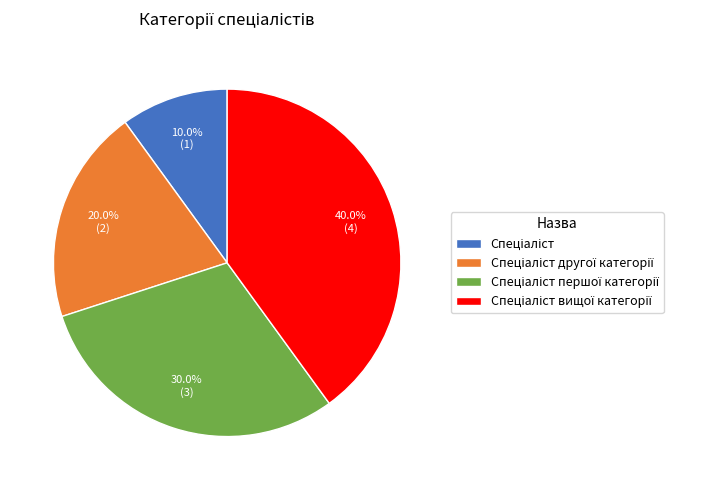

Does any single category account for the majority?

No